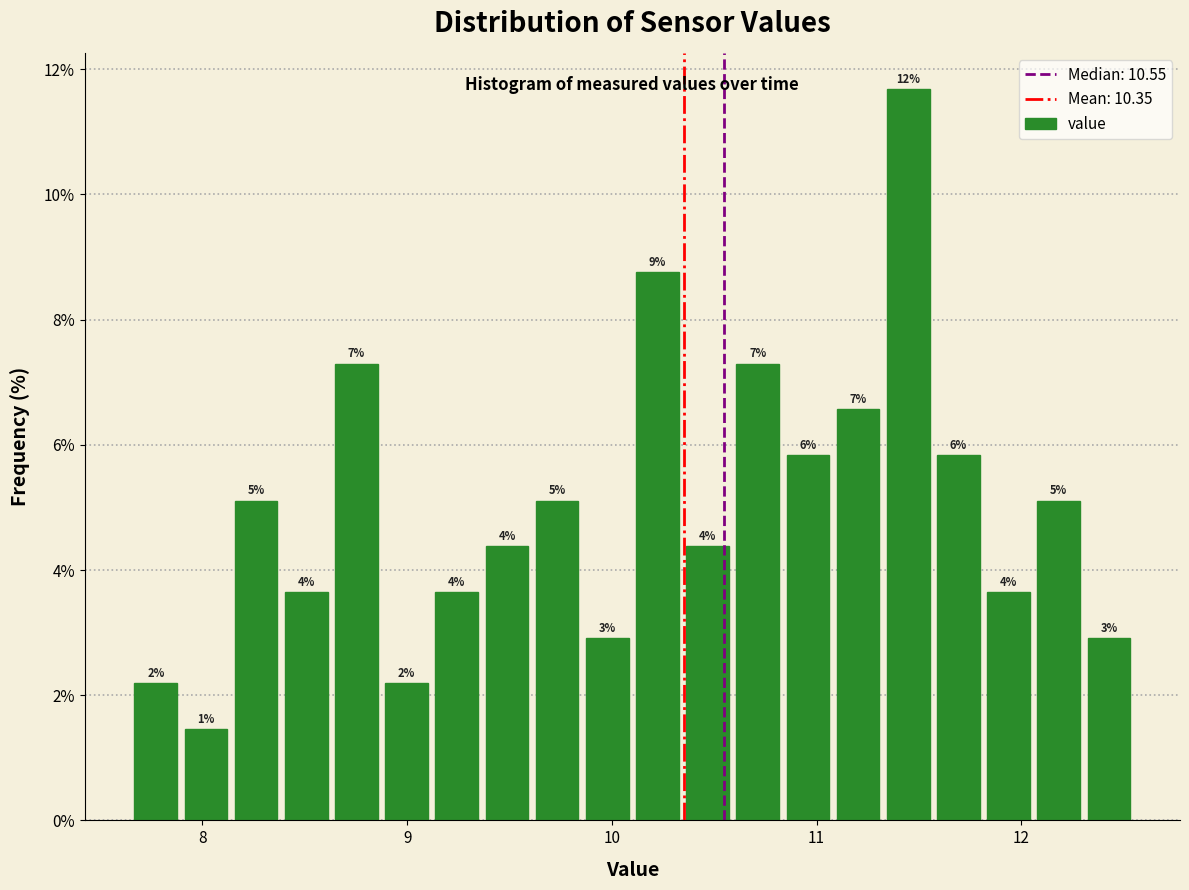

Around what value on the x-axis is the tallest bar? Give the approximate position of its centre, as read against the axis.

11.4